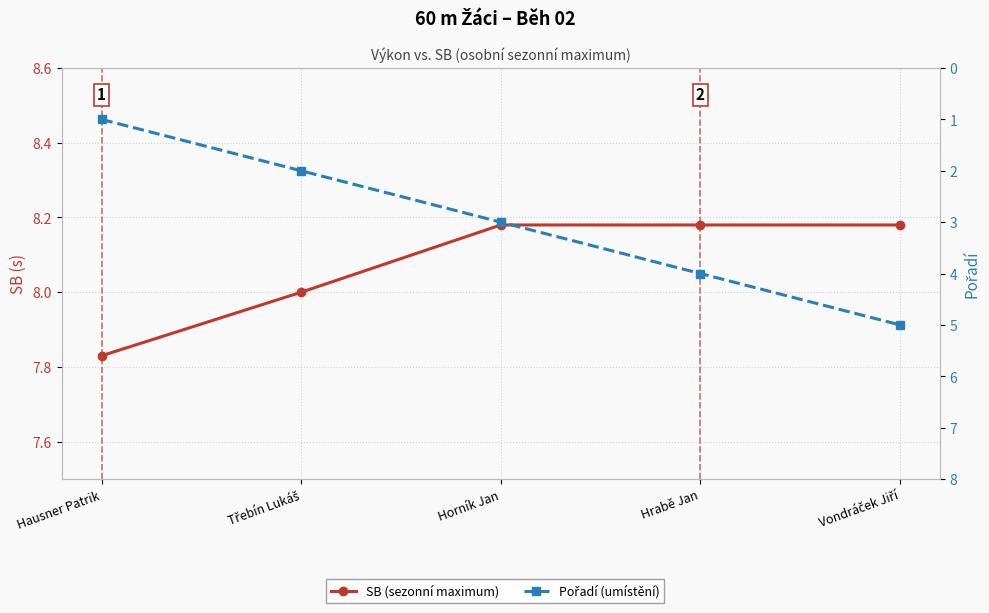

How many data points in SB (sezonní maximum) are less than 8?

1